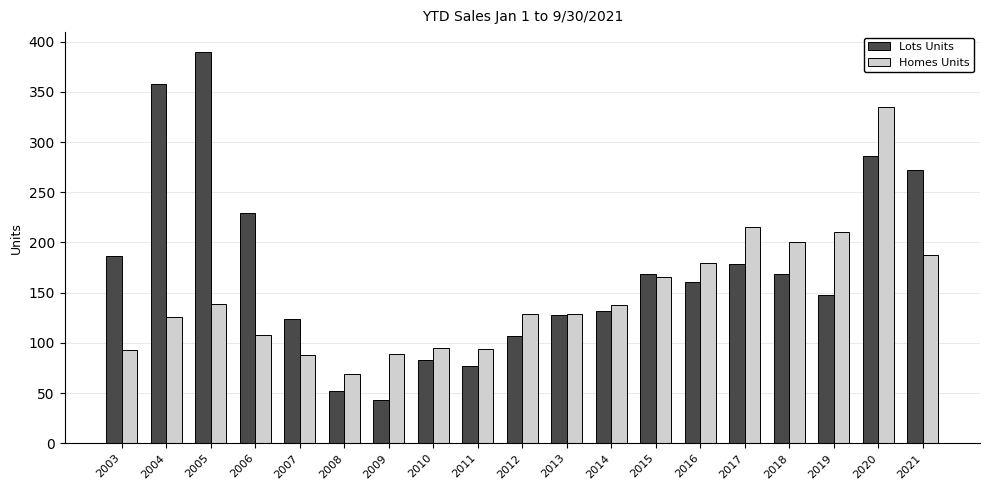

Rank the series by their maximum value, from highest to lowest.

Lots Units, Homes Units